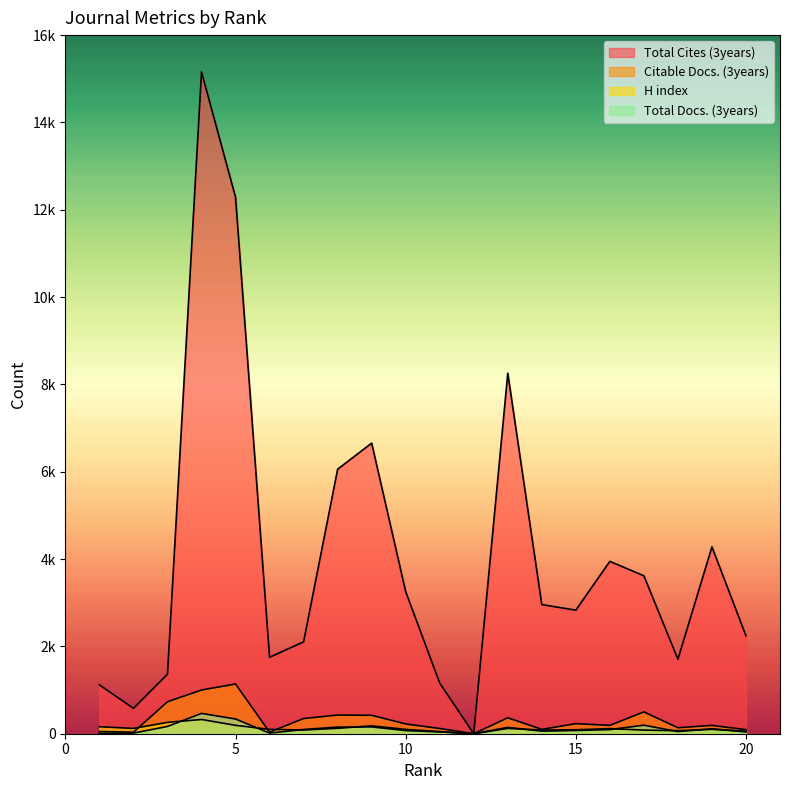

The value of Total Docs. (3years) at 3 is 167. True or false?

True